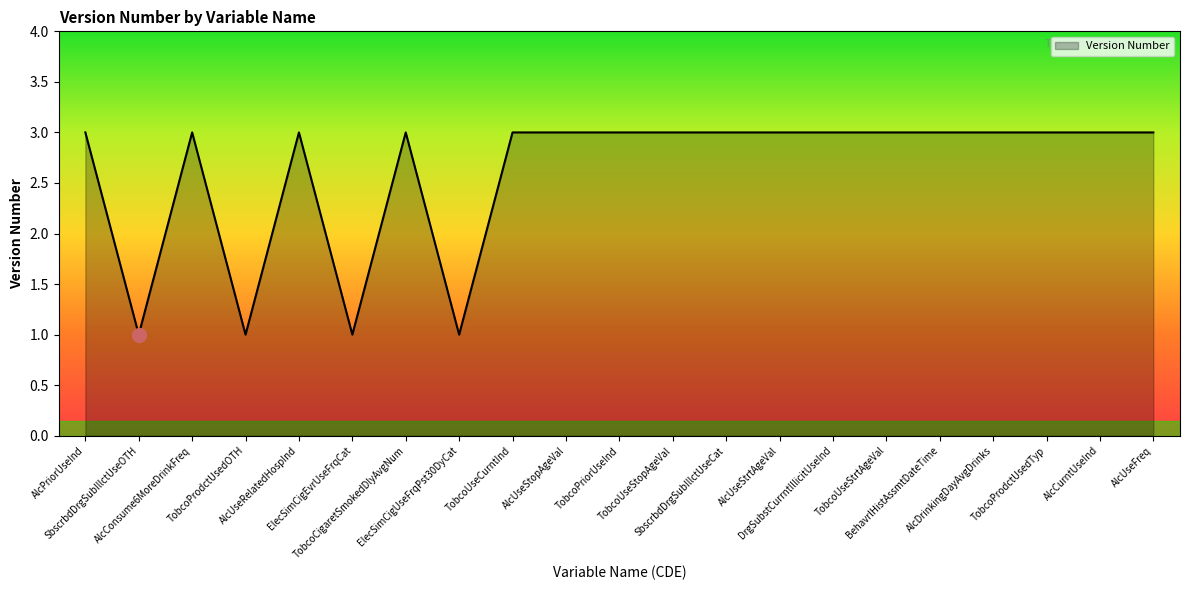

What is the maximum value shown in the chart?

3